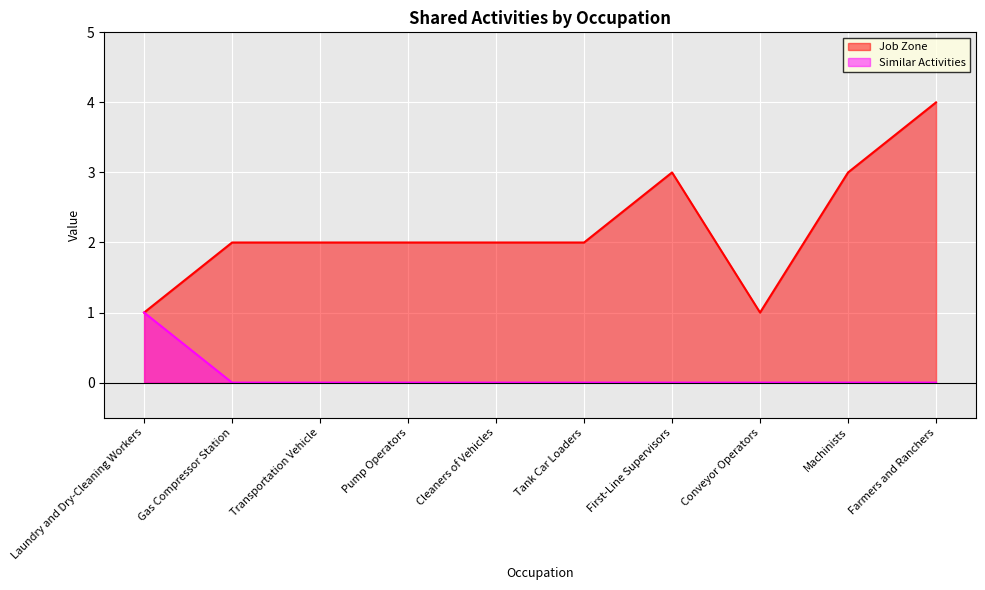

What is the difference between the highest and lowest values at Machinists?

3